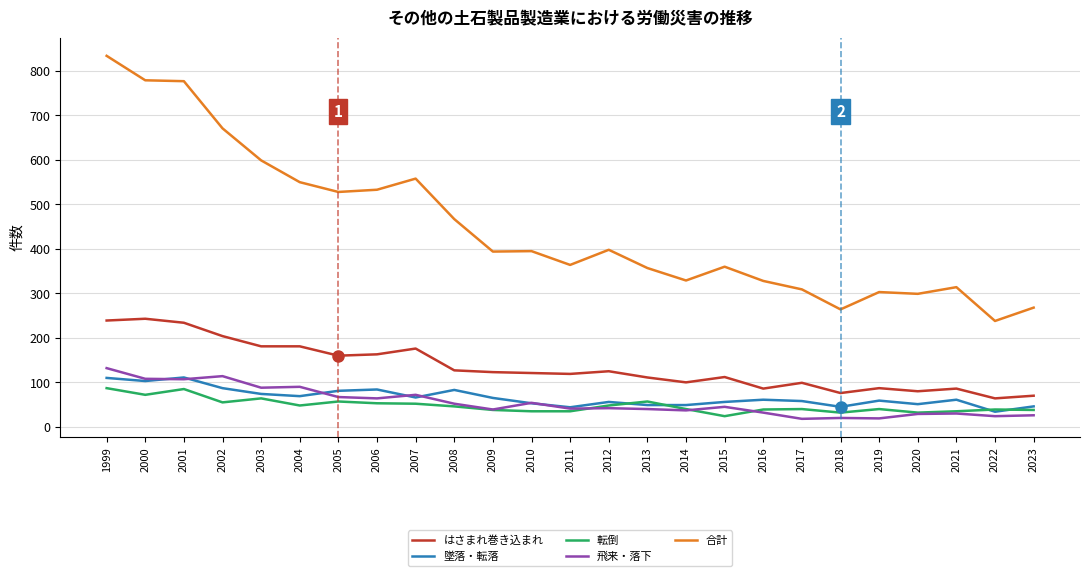

True or false: はさまれ巻き込まれ and 飛来・落下 cross at least once.

False